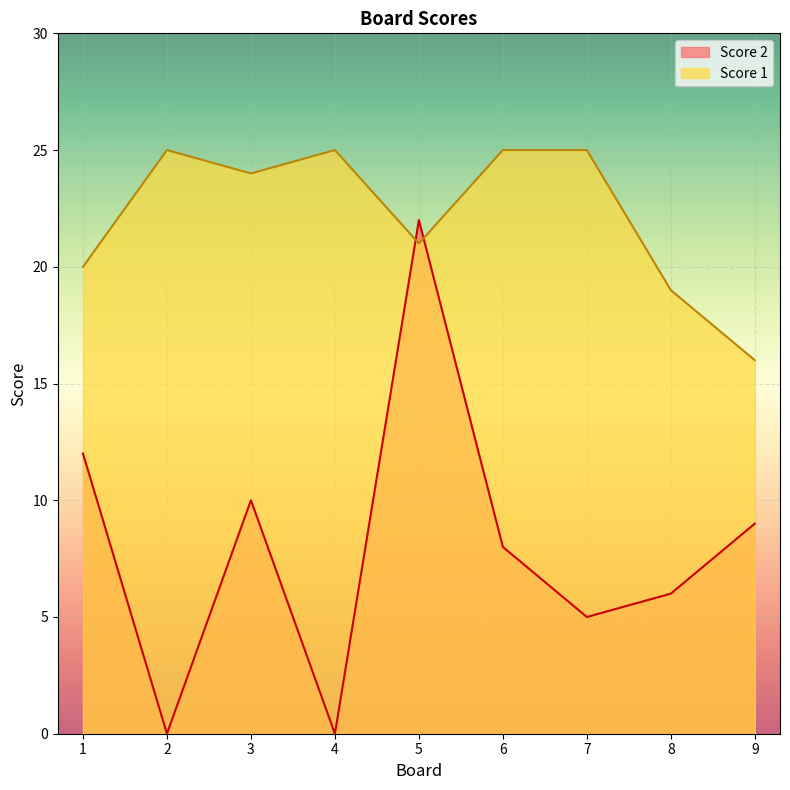

In Score 1, how many points are higher than both neighbors (excluding endpoints)?

2